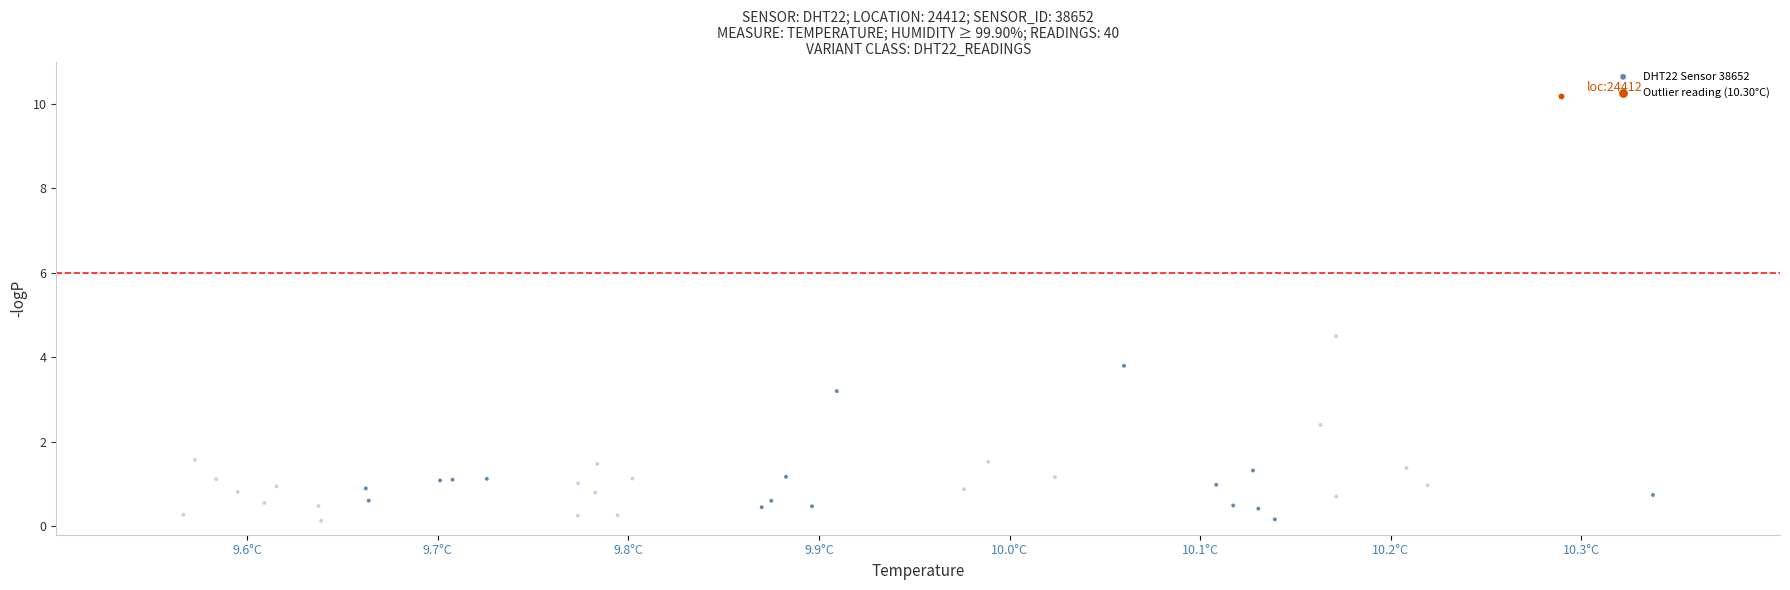

What are all the series names shown in the legend?

DHT22 Sensor 38652, Outlier reading (10.30°C)